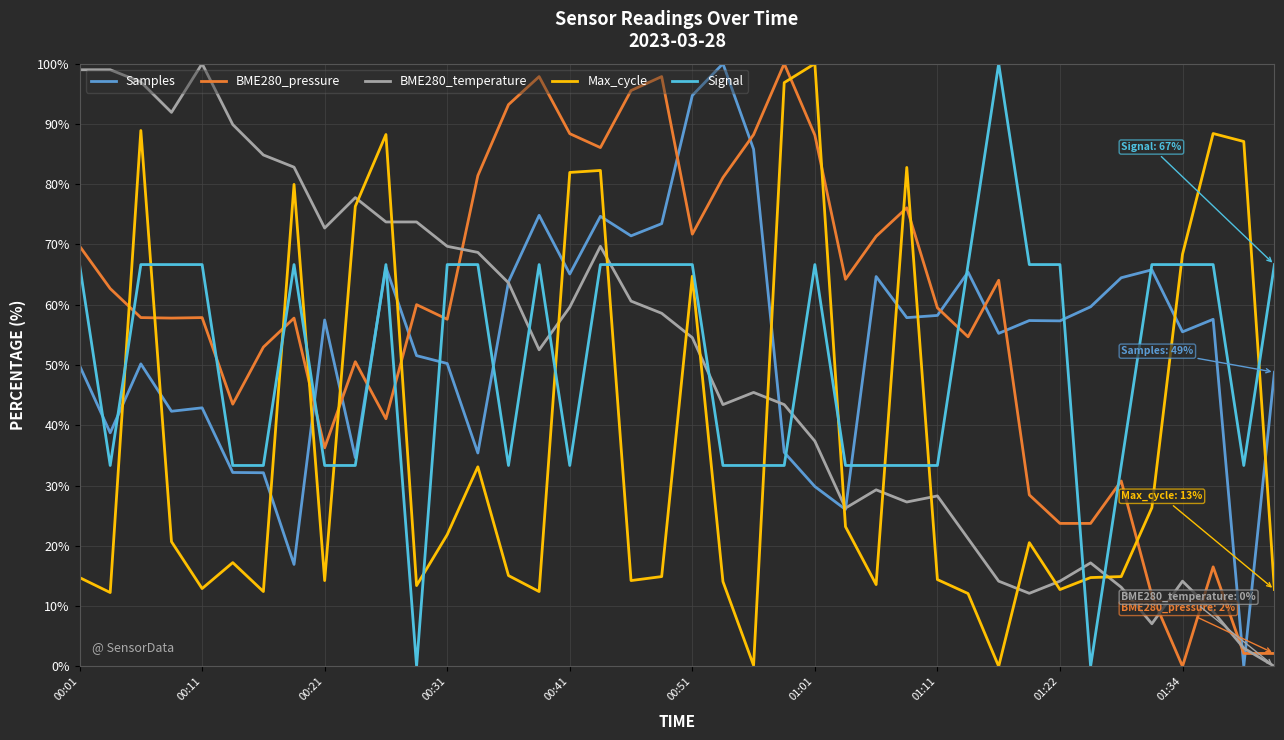

What is the greatest value displayed?

100.0